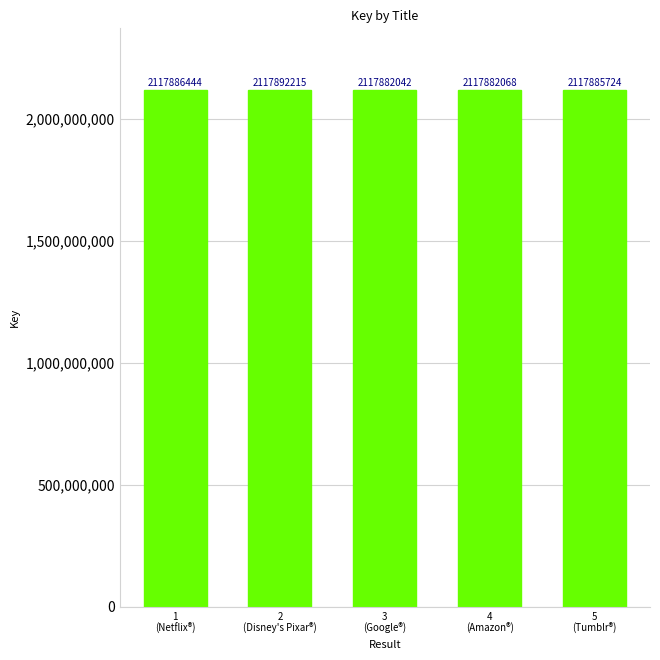

Reading left to right, what are all the values shown in this chart?

1
(Netflix®)=2117886444	2
(Disney's Pixar®)=2117892215	3
(Google®)=2117882042	4
(Amazon®)=2117882068	5
(Tumblr®)=2117885724